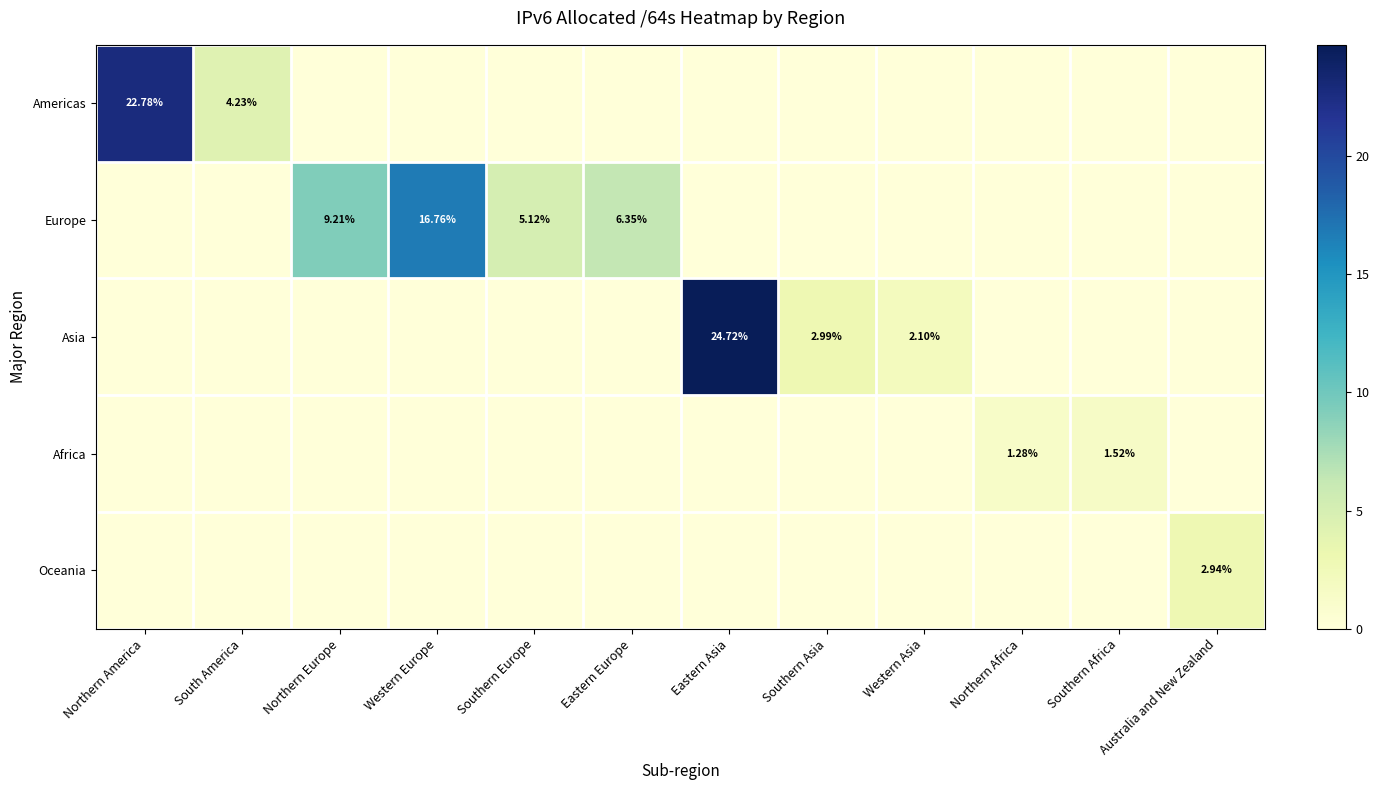

What is the difference between the second highest and minimum values in the Americas series?

4.2